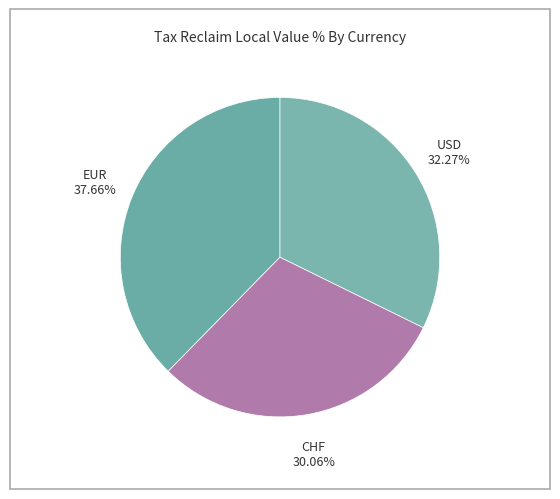

What percentage is the EUR slice, to the nearest percent?

38%